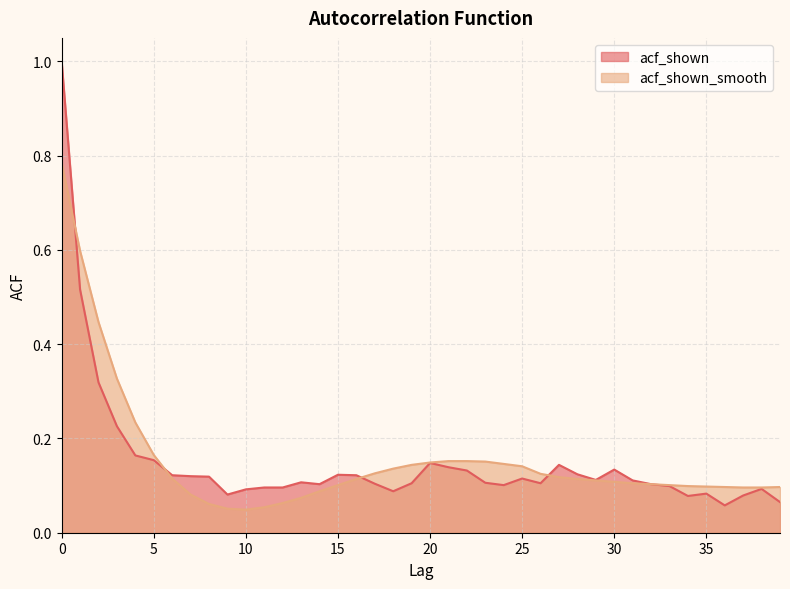

Which category has the lowest value across all series?

10